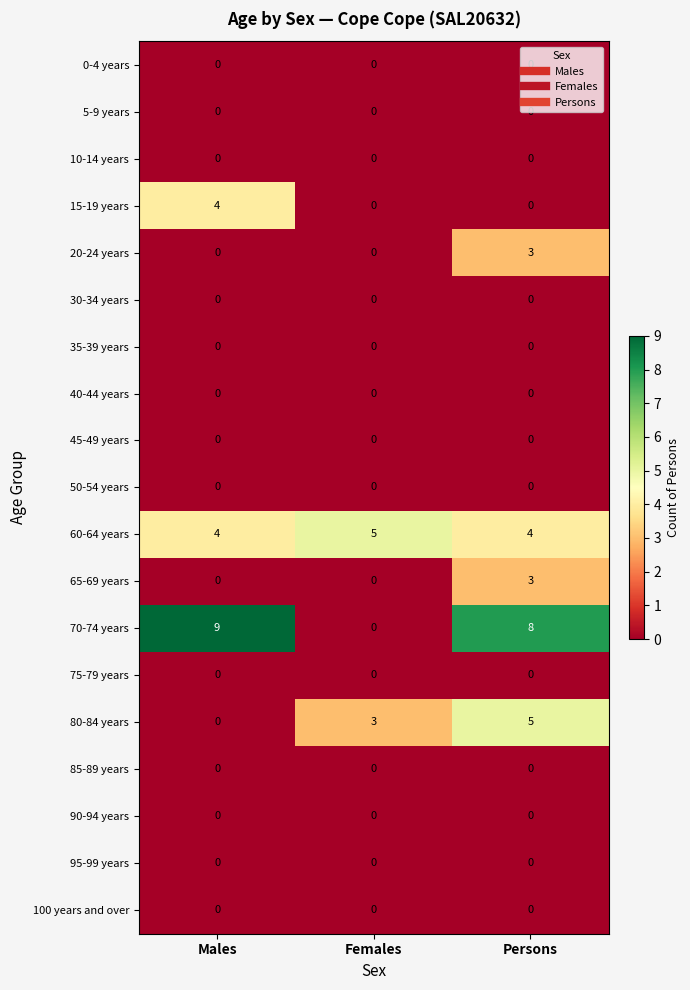

The value of 20-24 years at Females is 0. True or false?

True